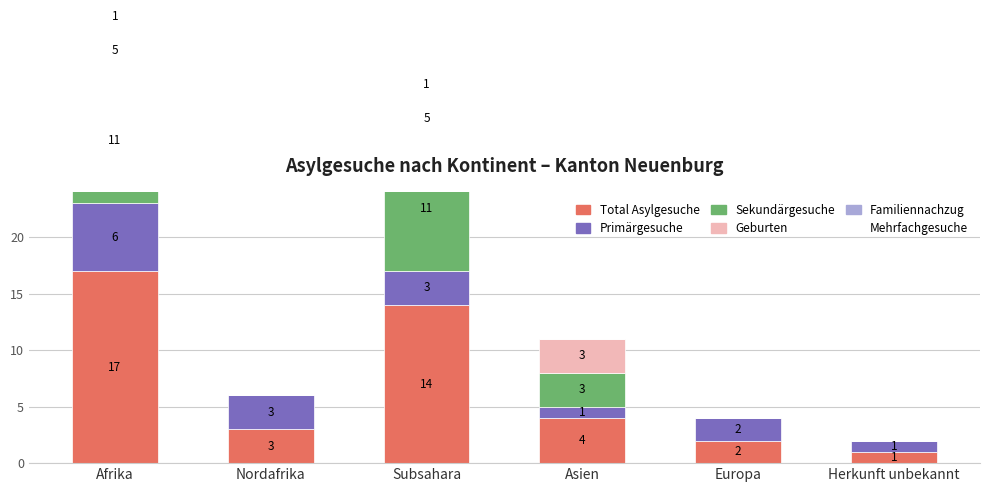

What is the average value of the Primärgesuche series?

3